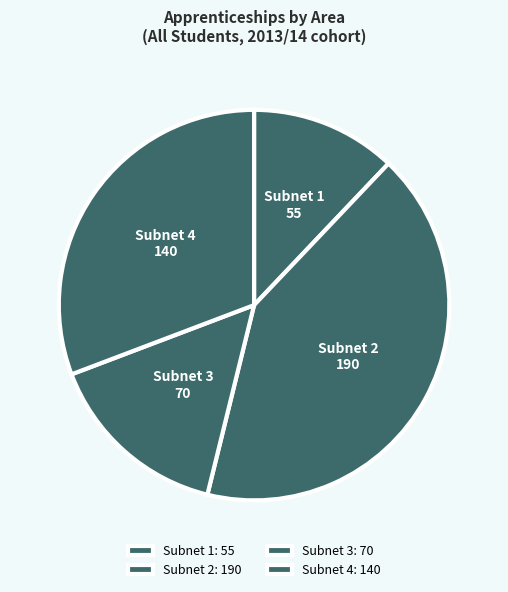

How many slices are in this pie chart?

4